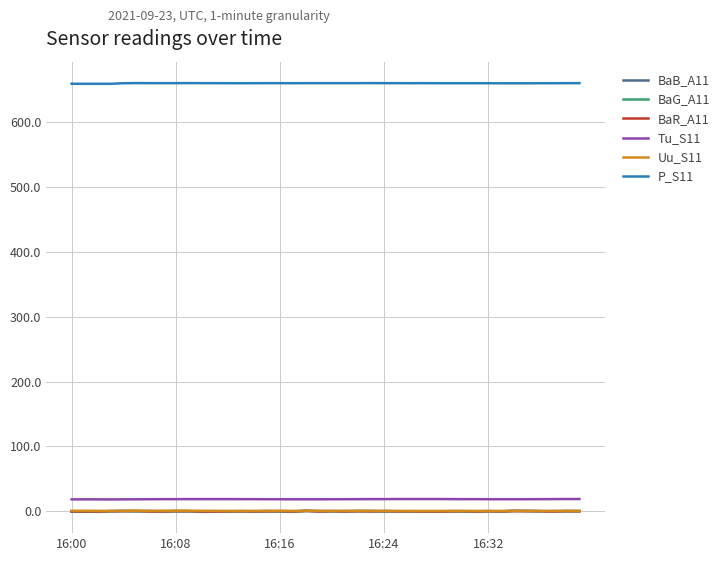

What is the average value of the BaR_A11 series?

0.2